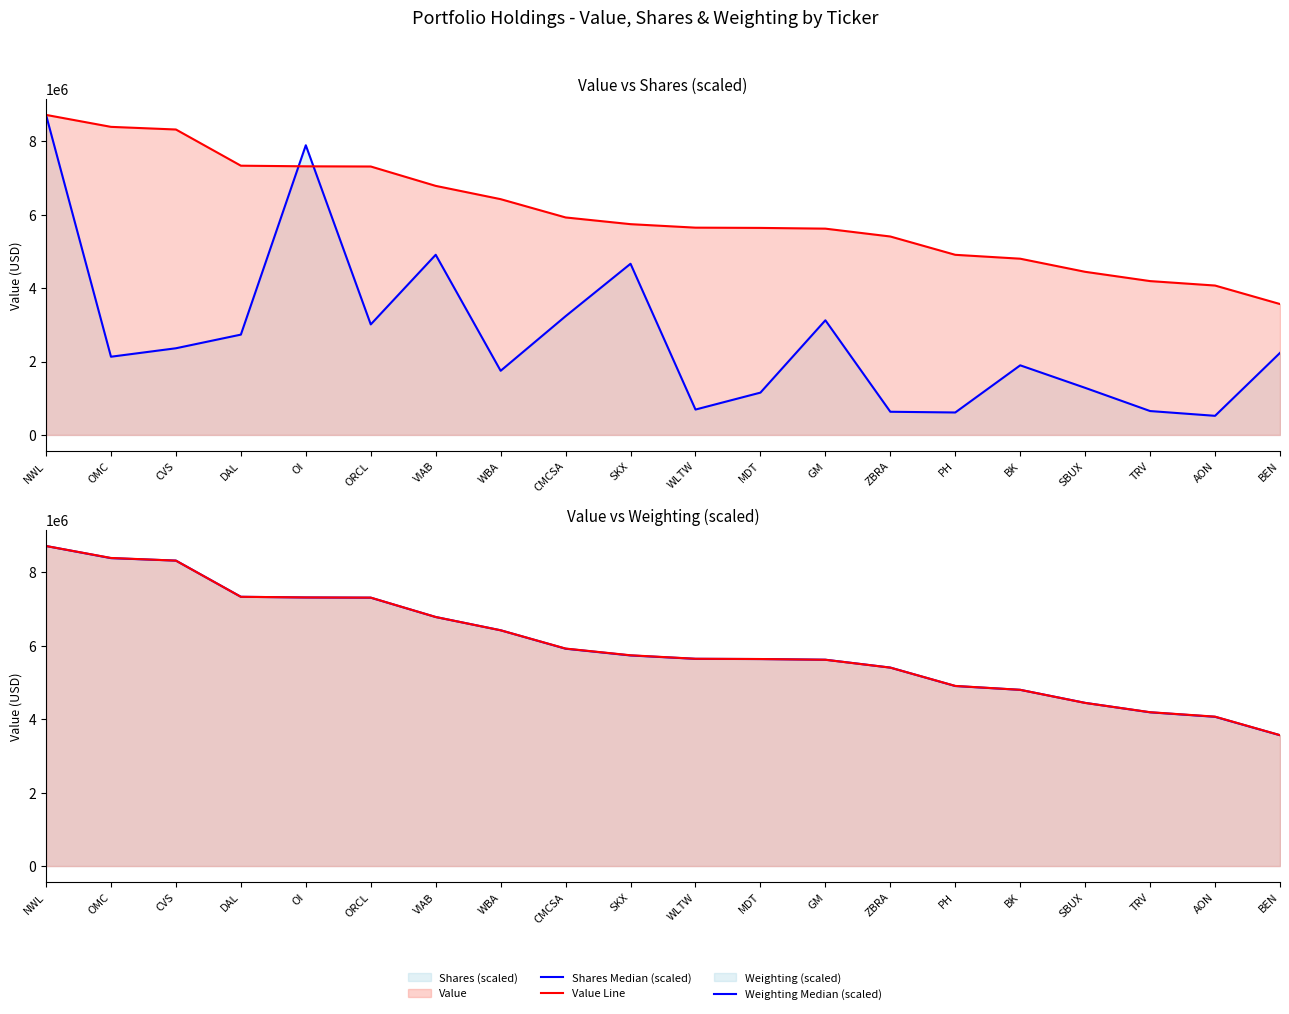

Reading left to right, what are all the values shown in this chart?

Shares Median (scaled): 8719000.0	2130484.9	2361008.5	2732820.9	7891717.5	3011010.9	4907923.2	1747518.1	3234767.6	4663456.6	691329.3	1152618.3	3123223.9	631151.5	611631.3	1896243.1	1282752.7	650671.6	520537.3	2235001.3
Value Line: 8719000.0	8393000.0	8321000.0	7335000.0	7318000.0	7313000.0	6785000.0	6423000.0	5925000.0	5742000.0	5647000.0	5640000.0	5620000.0	5406000.0	4907000.0	4801000.0	4444000.0	4191000.0	4070000.0	3566000.0
Weighting Median (scaled): 8719000.0	8388363.8	8321011.9	7335226.1	7316857.4	7310734.6	6784165.7	6422915.0	5920837.8	5737151.0	5645307.6	5639184.7	5620816.0	5406514.7	4904437.5	4800348.3	4445220.5	4188059.0	4065601.1	3563523.9